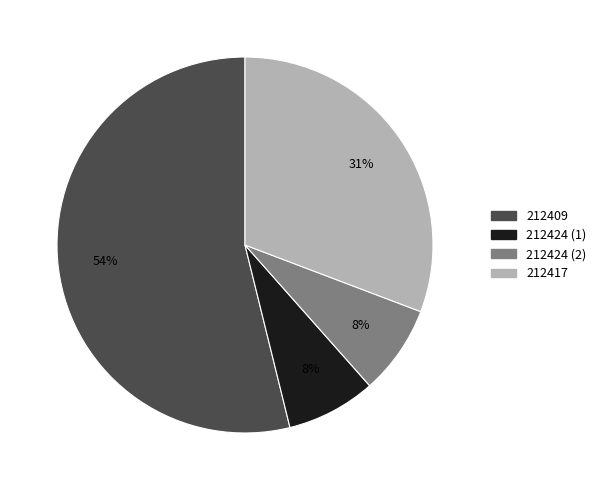

What is the largest slice in the pie chart?

212409